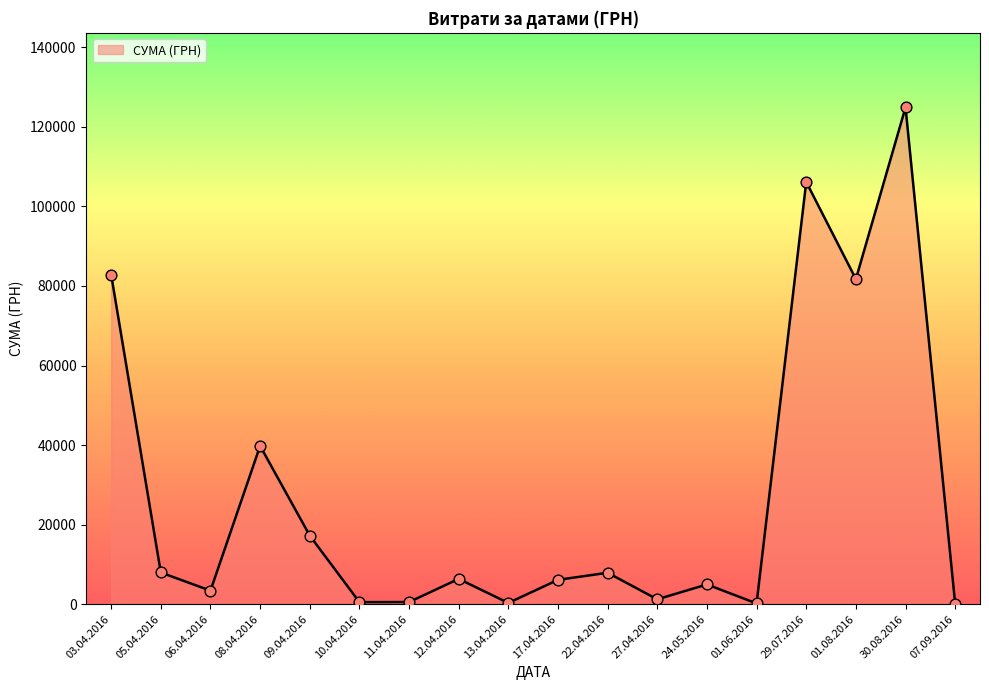

Approximately how many times larger is the value at 08.04.2016 compared to 29.07.2016?

0.4